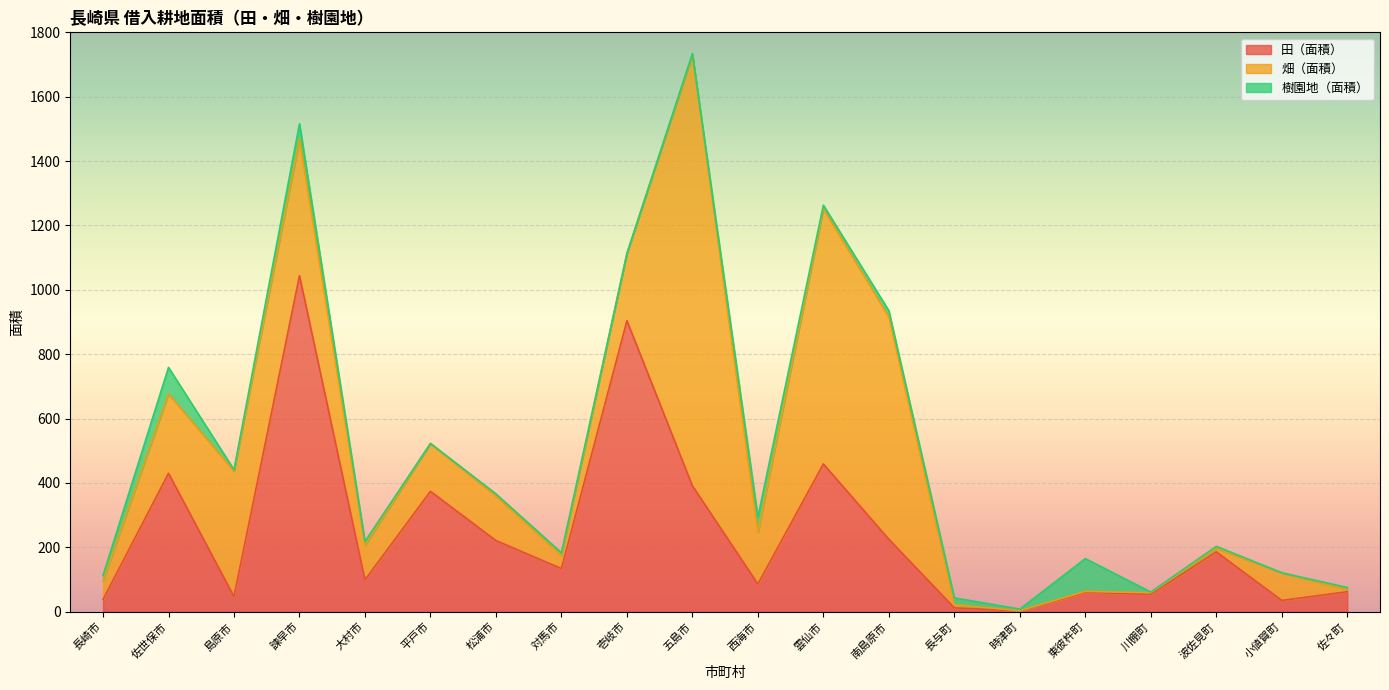

Does the chart display data point markers on the line(s)?

No